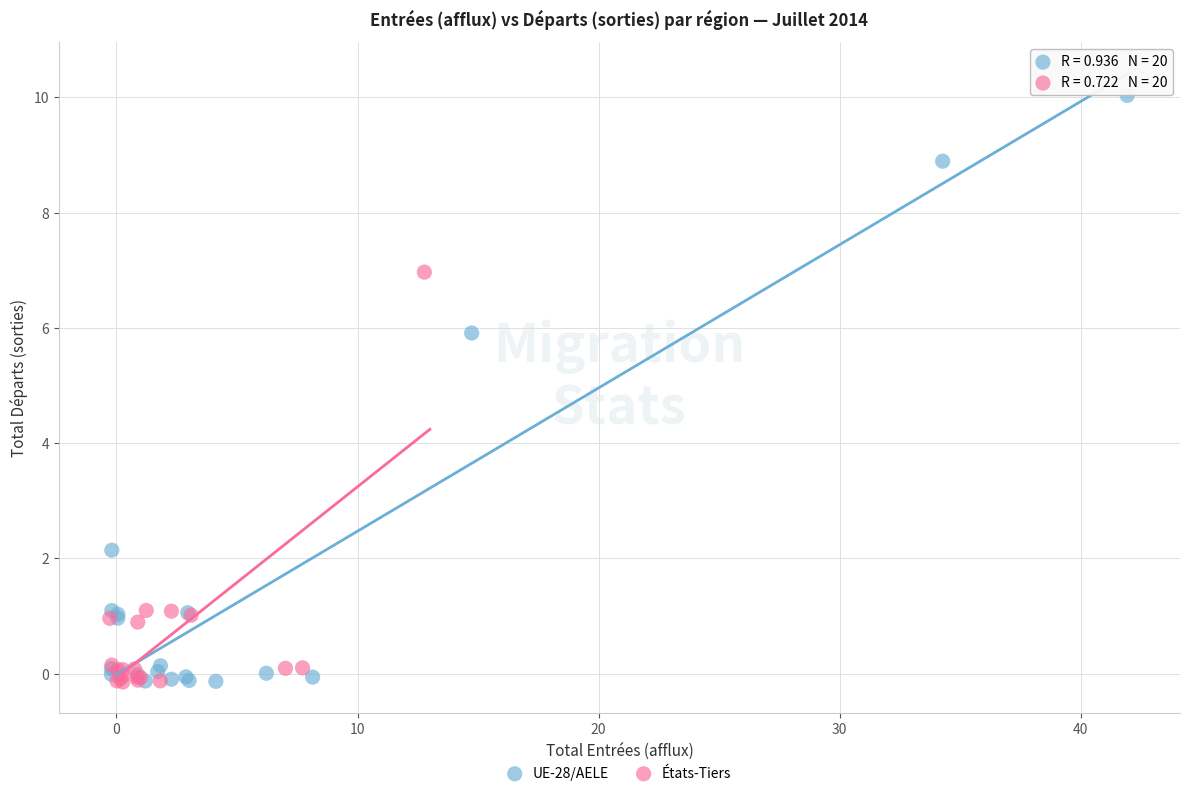

Which series reaches the maximum Y coordinate?

UE-28/AELE